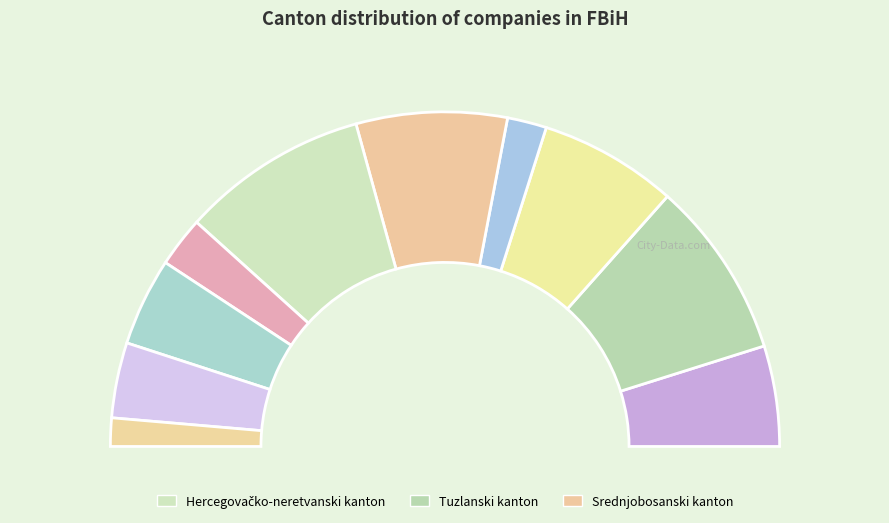

Does any single category account for the majority?

No